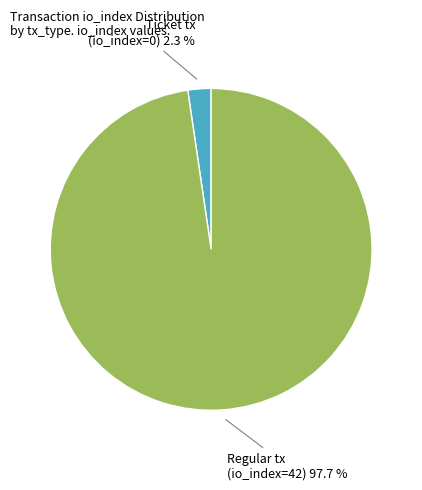

Rank the categories by value from lowest to highest.

Ticket tx (io_index=0), Regular tx (io_index=42)